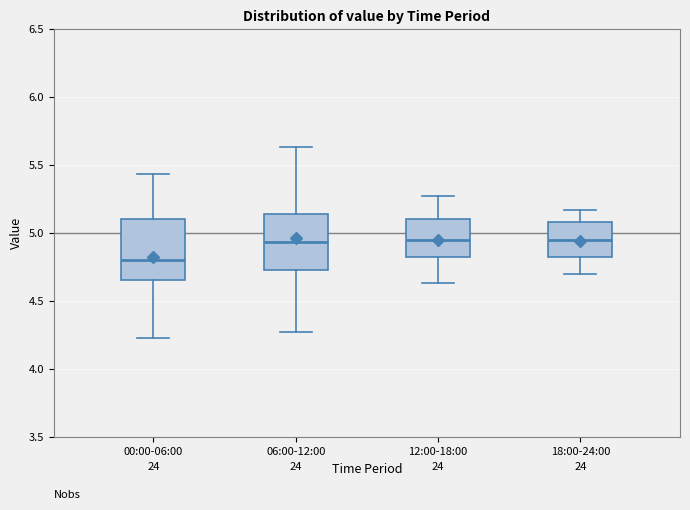

Reading left to right, transcribe this box plot: for each box, give where its median line is, the range the box spans, and where its two whiskers end, as read against the y-axis. The values are not printed on the chart, so give them approximately, as read against the axis.

00:00-06:00: median 4.80, box 4.65 to 5.10, whiskers 4.25 to 5.45
06:00-12:00: median 4.95, box 4.75 to 5.15, whiskers 4.25 to 5.65
12:00-18:00: median 4.95, box 4.80 to 5.10, whiskers 4.65 to 5.25
18:00-24:00: median 4.95, box 4.80 to 5.10, whiskers 4.70 to 5.15